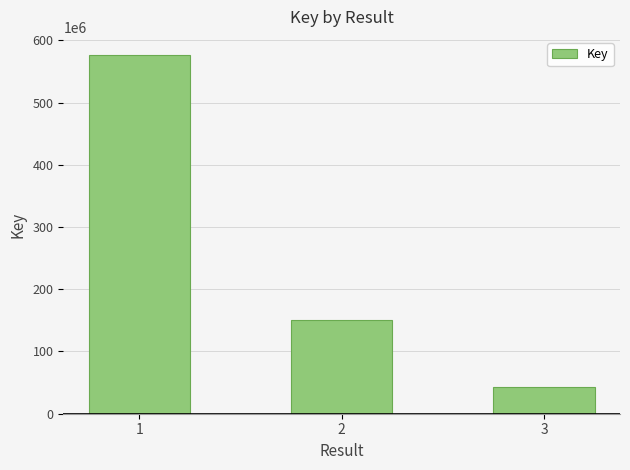

How many data points are less than 150936505?

1